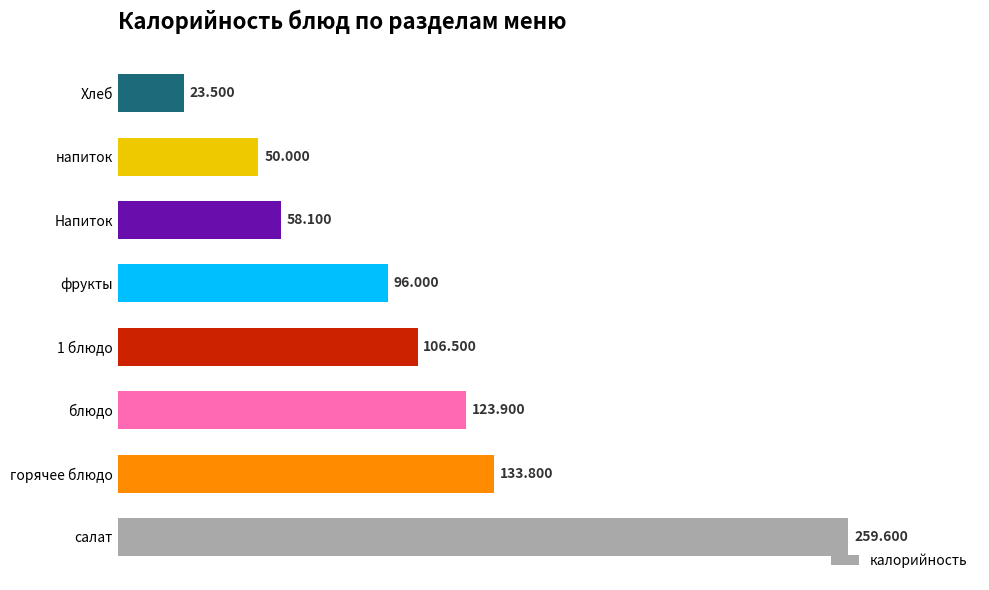

Rank the categories by value from highest to lowest.

салат, горячее блюдо, блюдо, 1 блюдо, фрукты, Напиток, напиток, Хлеб